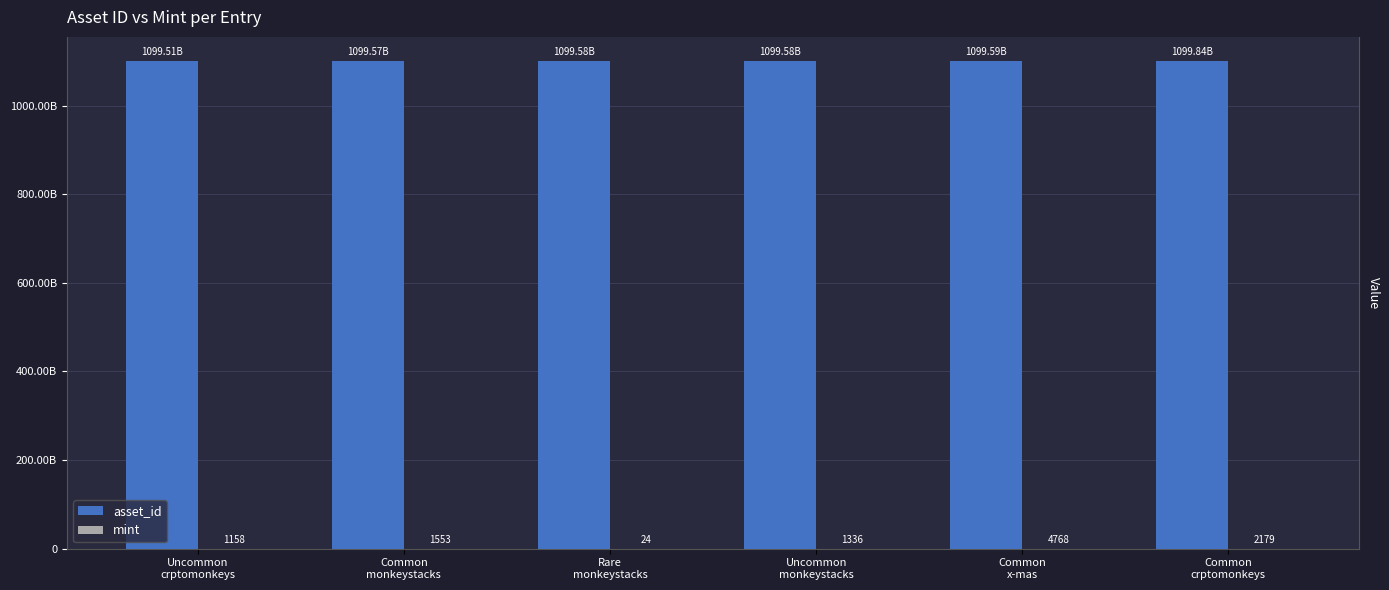

Are the bars horizontal?

No